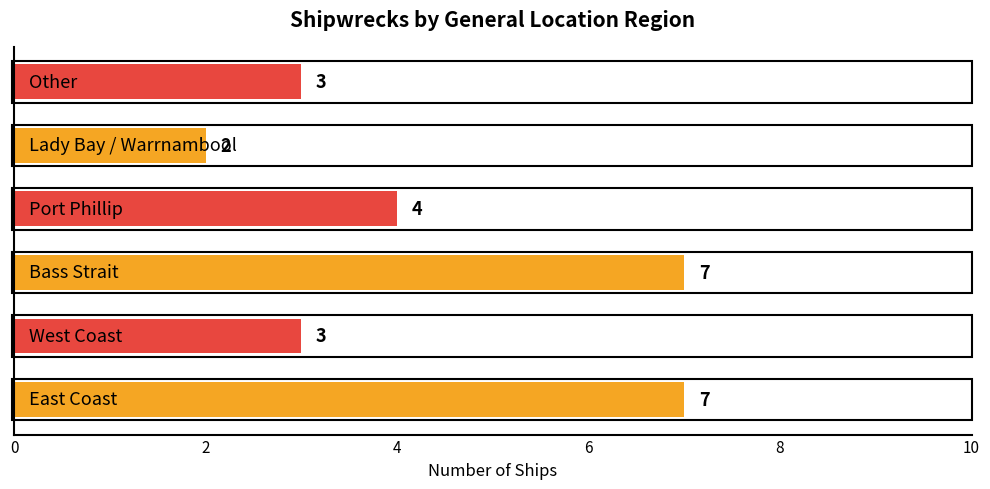

Reading top to bottom, what are all the values shown in this chart?

3	2	4	7	3	7